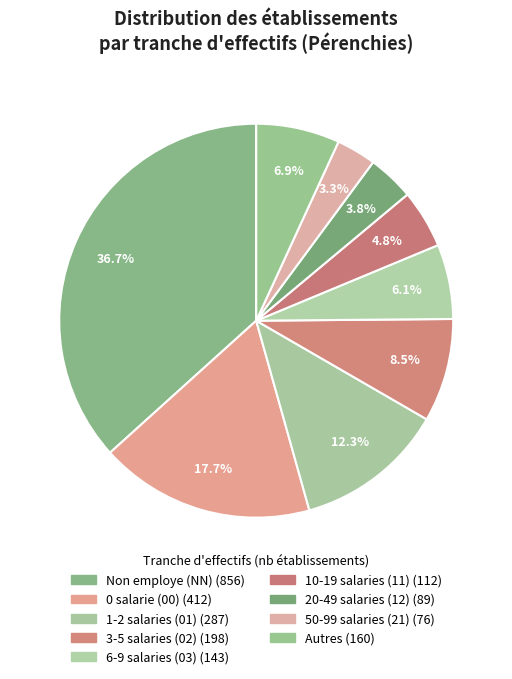

How many segments does this pie chart have?

9